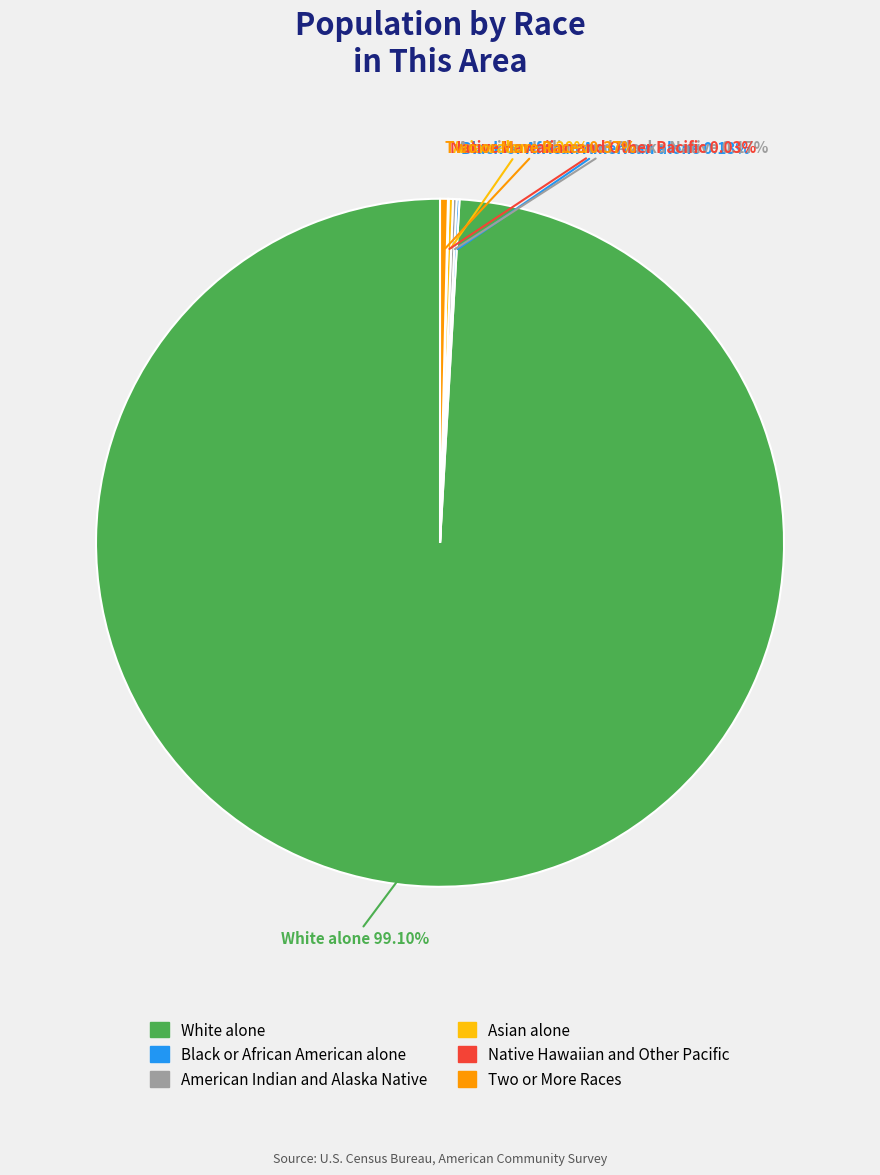

Is there a majority slice in this chart?

Yes